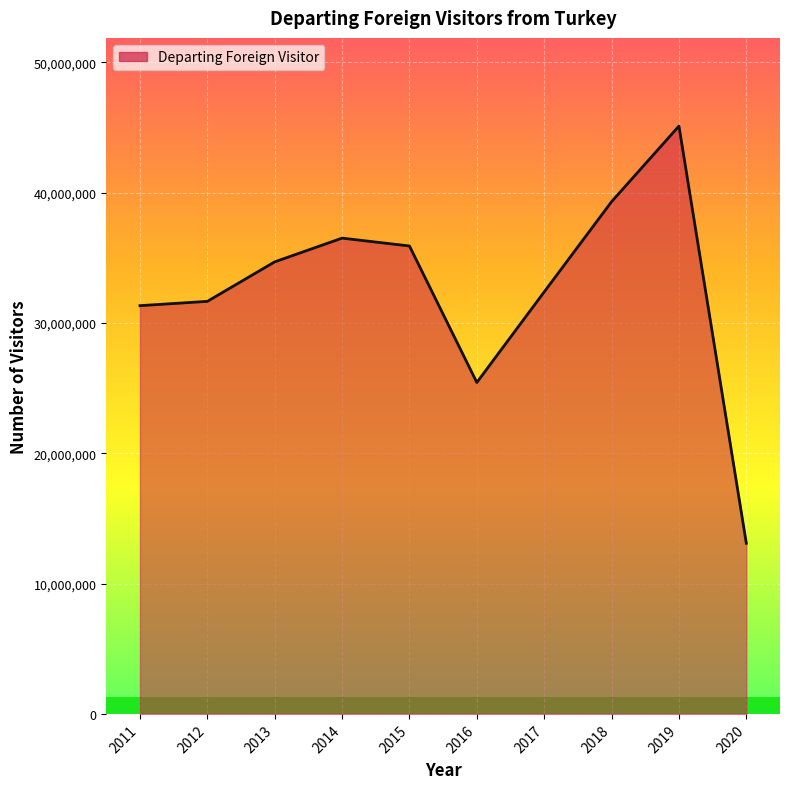

How many lines are shown in the chart?

1